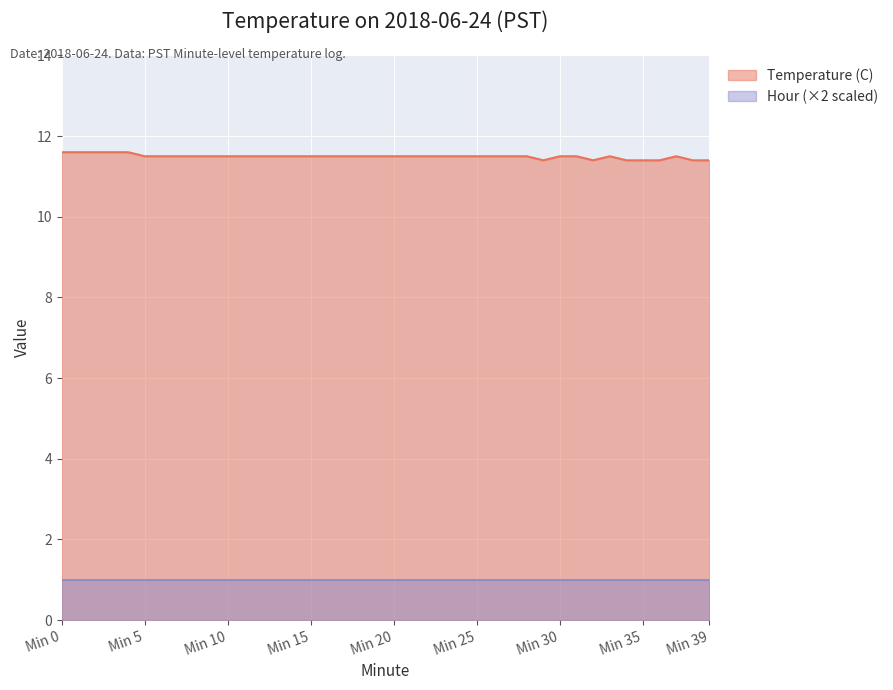

What are all the series names shown in the legend?

Temperature (C), Hour (×2 scaled)